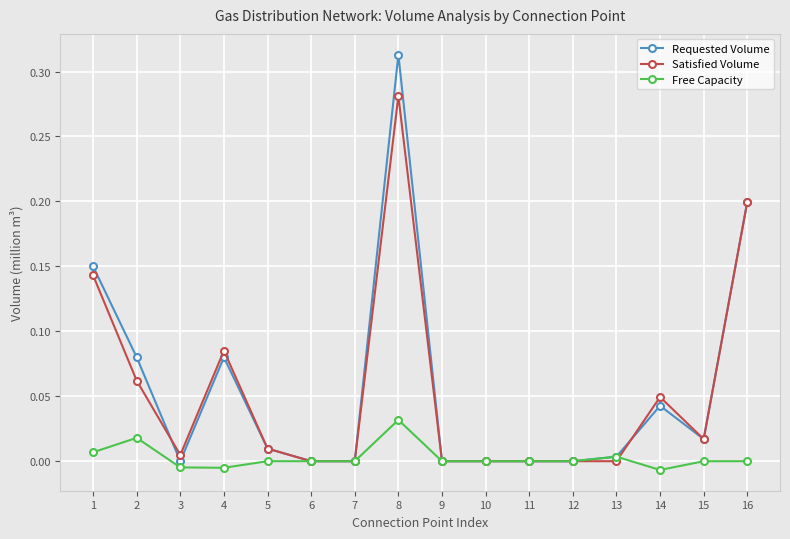

True or false: Requested Volume has a value of 0.0 at 11.

True